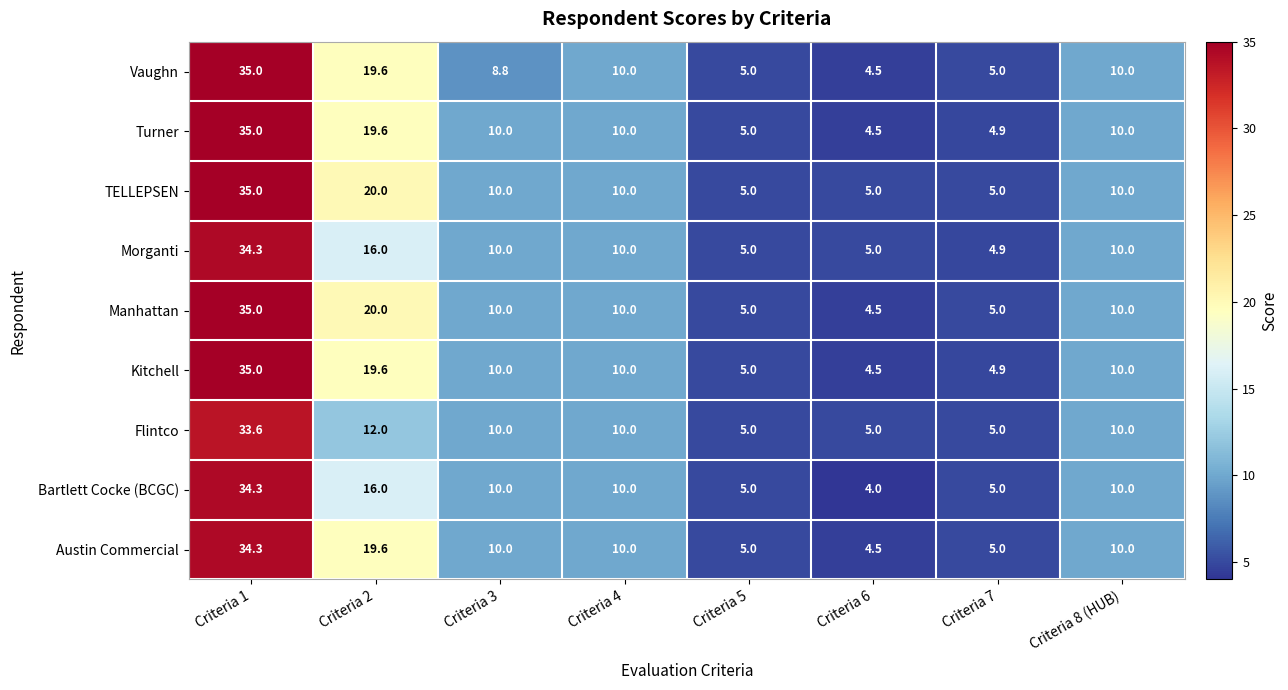

What is the greatest value displayed?

35.0